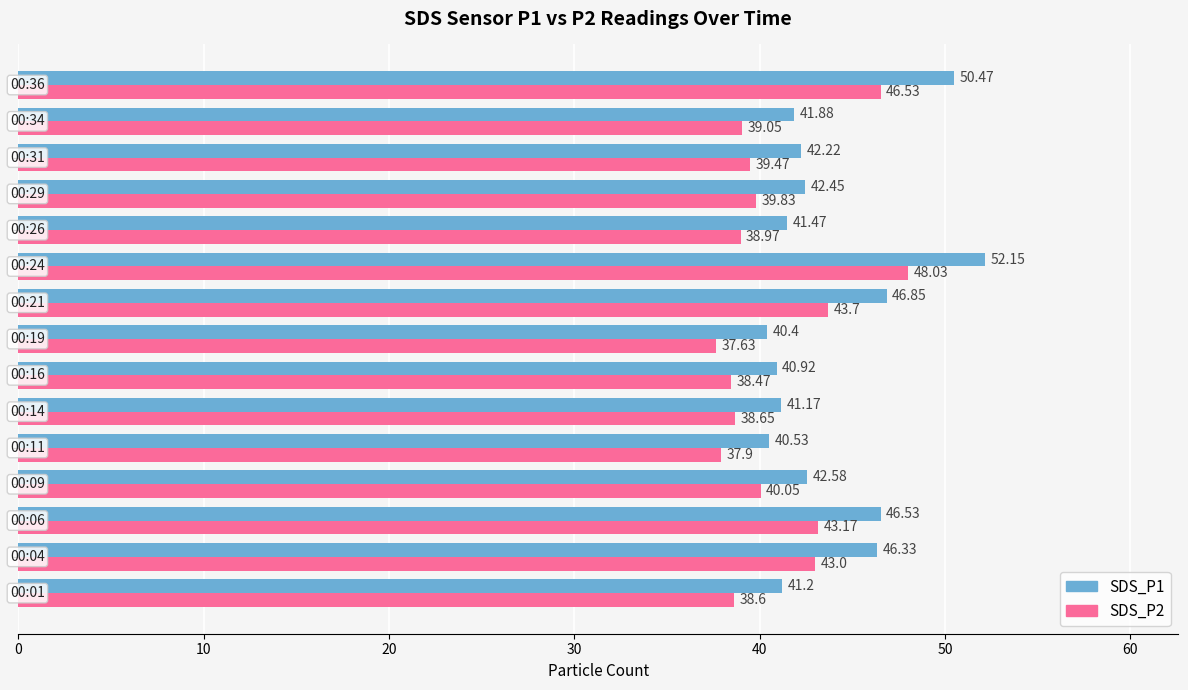

Which series has the widest spread of values?

SDS_P1